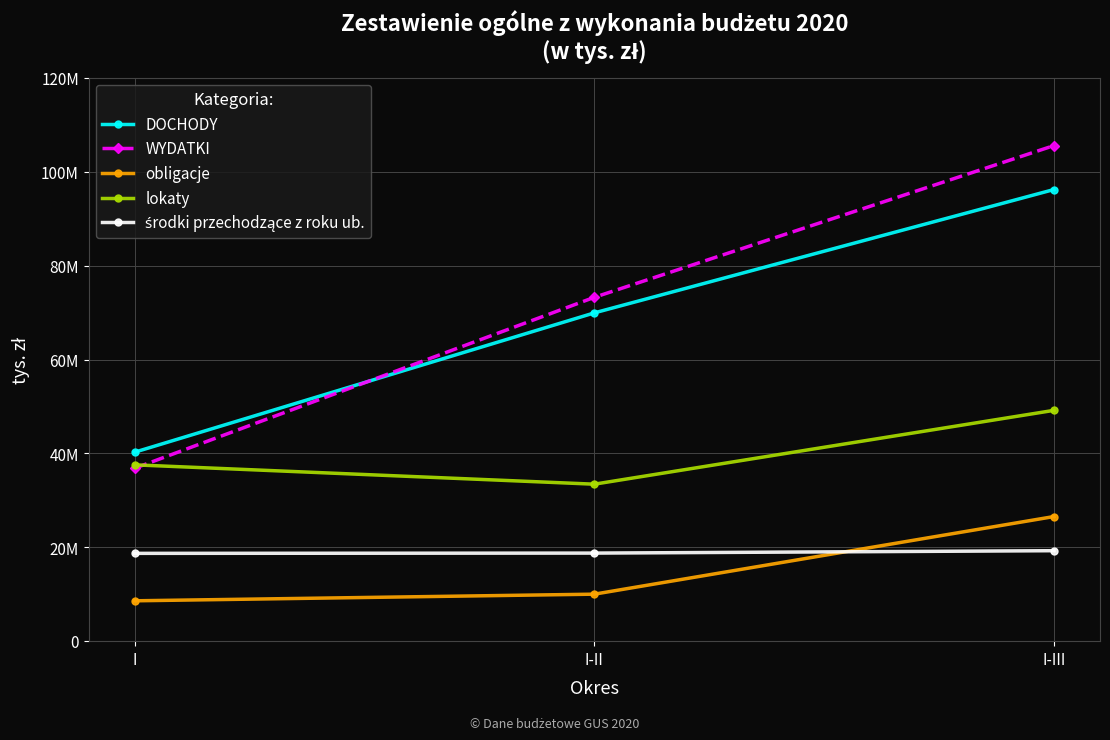

Does the chart have visible grid lines?

Yes